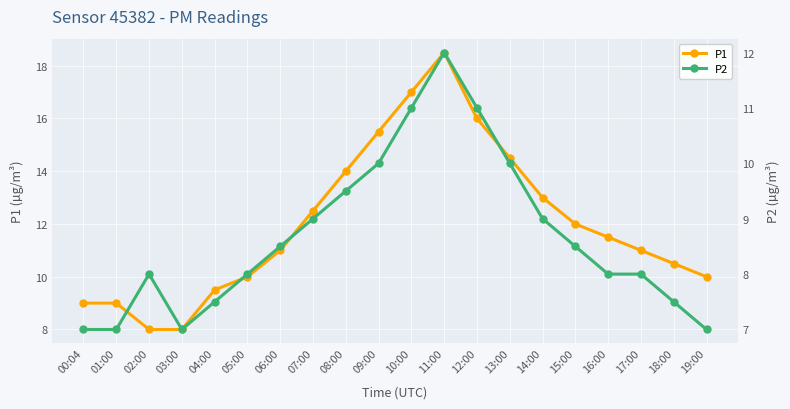

What is the smallest value displayed?

7.0